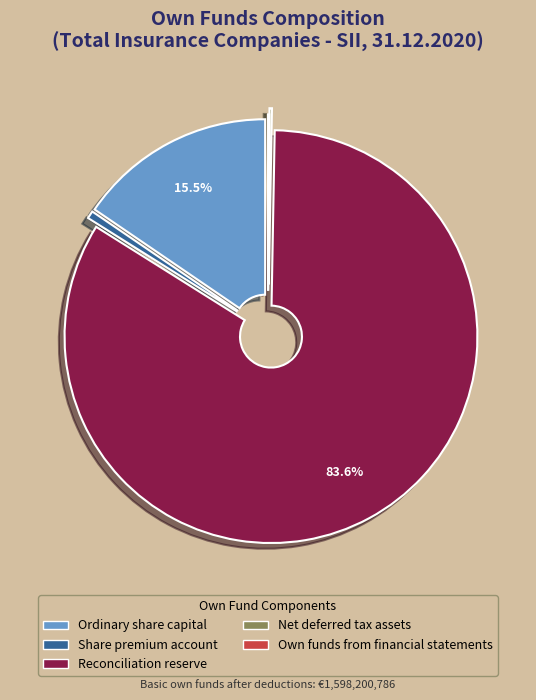

Which slice represents more than half of the pie?

Reconciliation reserve